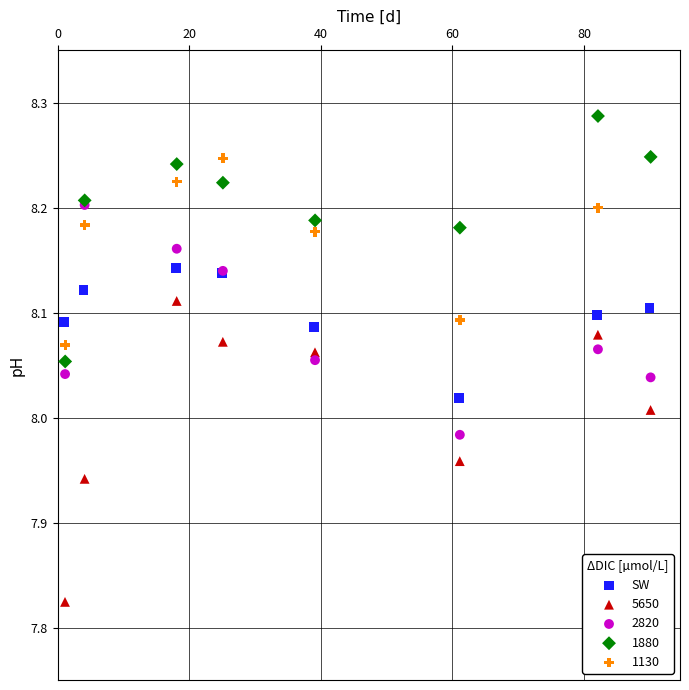

Which series reaches the minimum Y coordinate?

5650